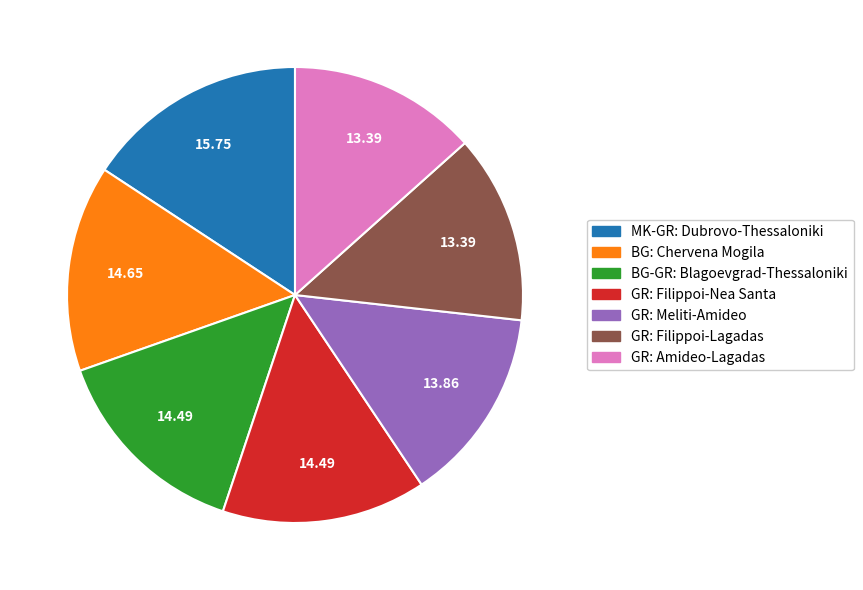

Is there a majority slice in this chart?

No